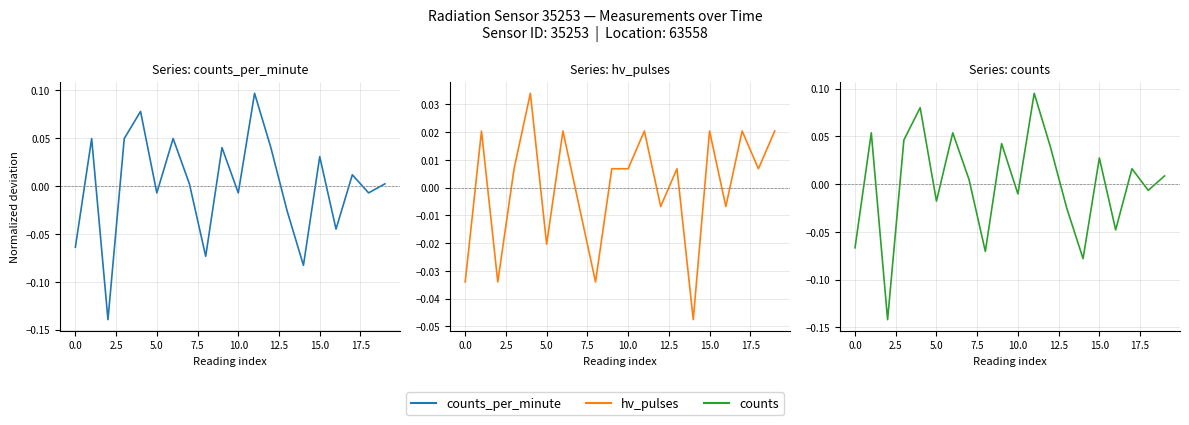

Is the value of counts at 16 greater than the value of hv_pulses at 15.0?

No